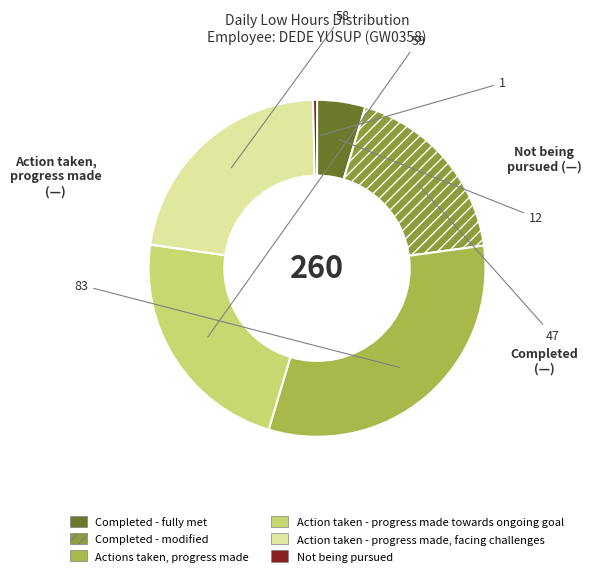

What is the smallest slice in the pie chart?

Not being pursued